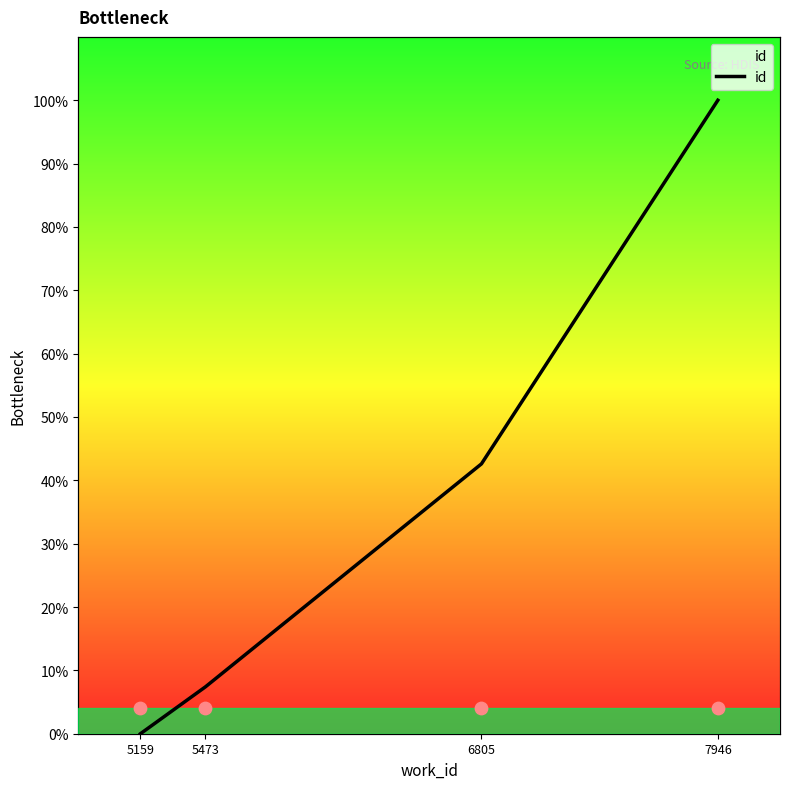

Between 7946 and 5159, which is larger?

7946